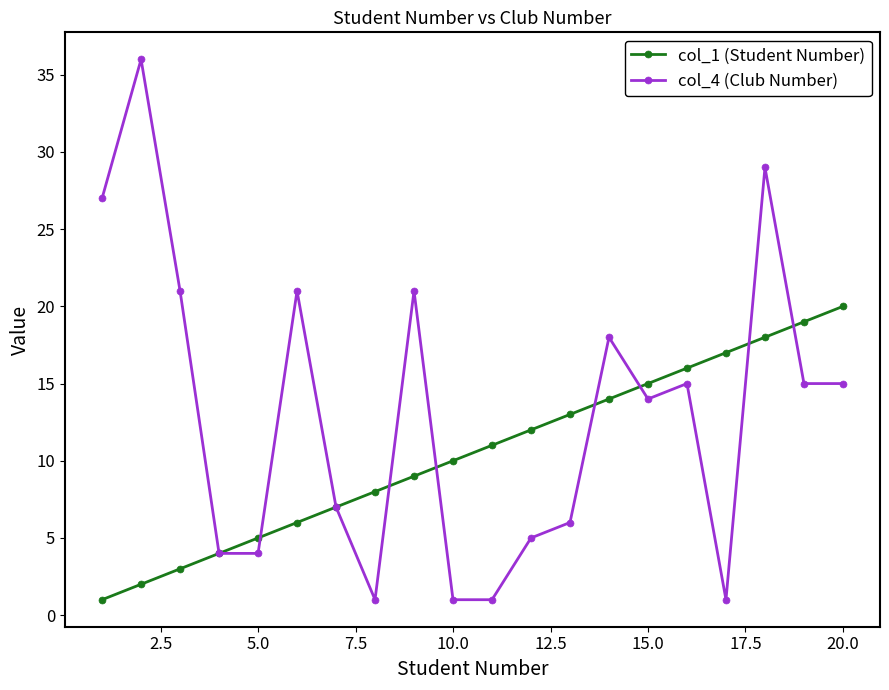

How many series are shown in this chart?

2